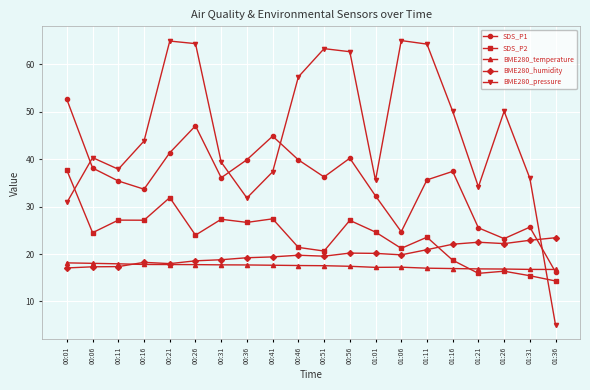

Rank the series by their maximum value, from lowest to highest.

BME280_temperature, BME280_humidity, SDS_P2, SDS_P1, BME280_pressure